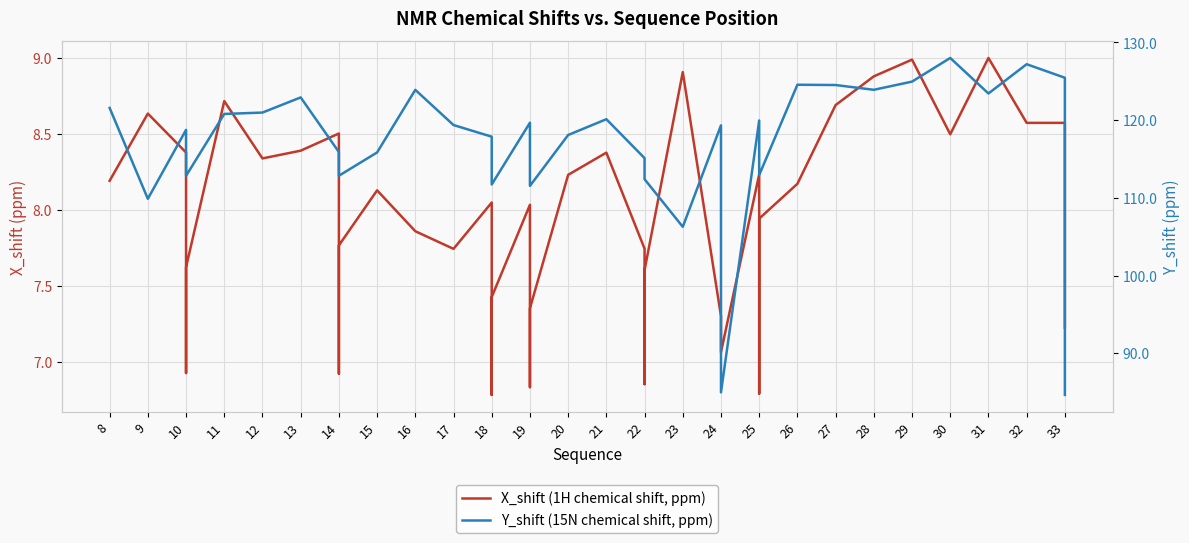

How many interior local valleys does the Y_shift (15N chemical shift, ppm) series have?

5